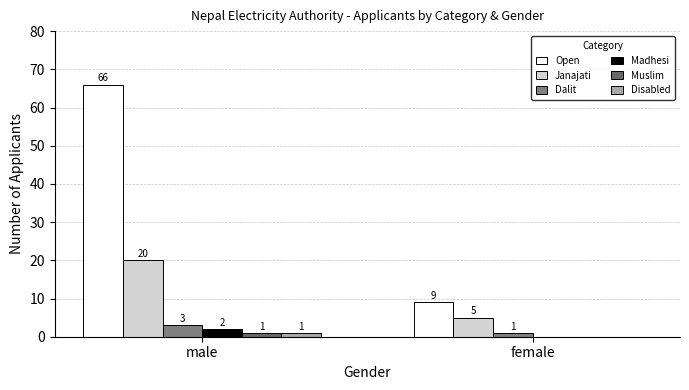

Reading left to right, list all the values displayed in this chart.

Open: male=66	female=9
Janajati: male=20	female=5
Dalit: male=3	female=1
Madhesi: male=2	female=0
Muslim: male=1	female=0
Disabled: male=1	female=0